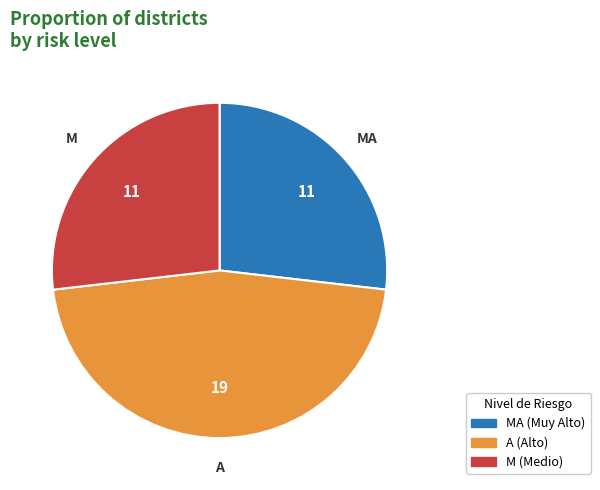

Does any single category account for the majority?

No